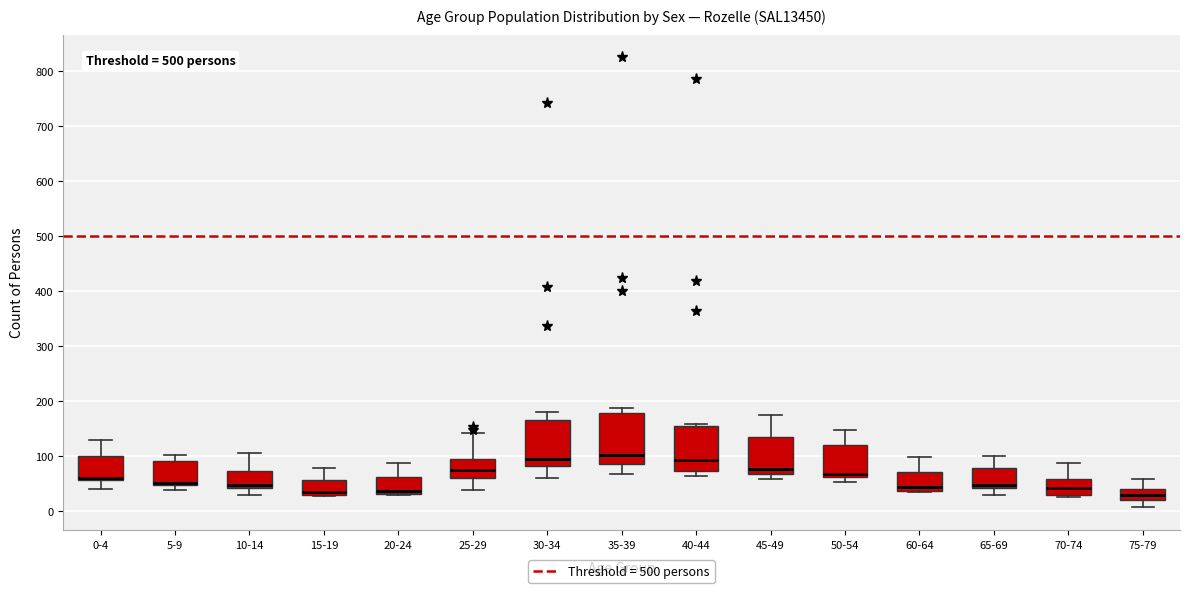

Reading left to right, transcribe this box plot: for each box, give where its median line is, the range the box spans, and where its two whiskers end, as read against the y-axis. The values are not printed on the chart, so give them approximately, as read against the axis.

0-4: median 60 (drawn on the box's lower edge), box 60 to 100, whiskers 40 to 130
5-9: median 50 (drawn on the box's lower edge), box 50 to 90, whiskers 40 to 100
10-14: median 50, box 40 to 70, whiskers 30 to 110
15-19: median 30 (just above the box's lower edge), box 30 to 60, whiskers 30 to 80
20-24: median 40, box 30 to 60, whiskers 30 to 90
25-29: median 80, box 60 to 100, whiskers 40 to 140
30-34: median 90, box 80 to 170, whiskers 60 to 180
35-39: median 100, box 90 to 180, whiskers 70 to 190
40-44: median 90, box 70 to 160, whiskers 60 to 160 (just above the box's upper edge)
45-49: median 80, box 70 to 130, whiskers 60 to 170
50-54: median 70, box 60 to 120, whiskers 50 to 150
60-64: median 40 (just above the box's lower edge), box 40 to 70, whiskers 30 to 100
65-69: median 50, box 40 to 80, whiskers 30 to 100
70-74: median 40, box 30 to 60, whiskers 30 (just below the box's lower edge) to 90
75-79: median 30, box 20 to 40, whiskers 10 to 60